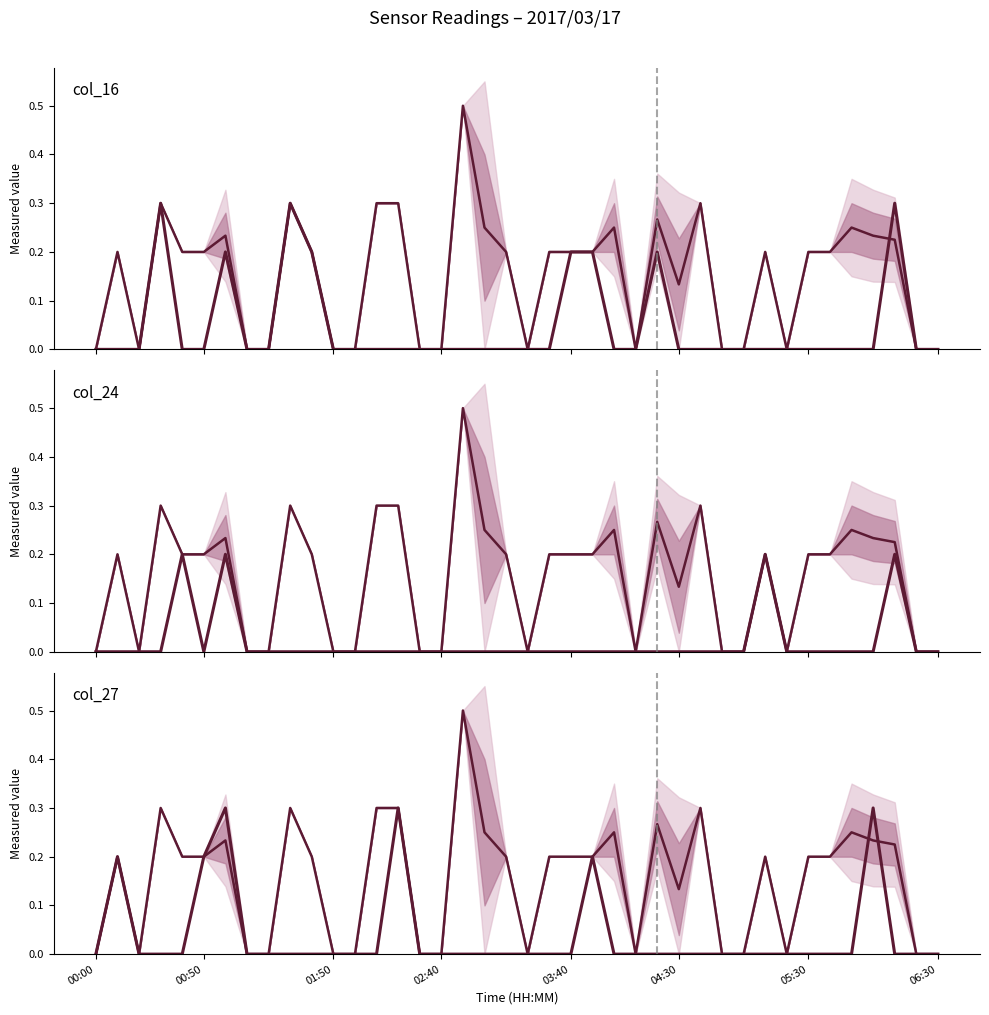

Reading left to right, what are all the values shown in this chart?

mean: 0.0	0.2	0.0	0.3	0.2	0.2	0.2	0.0	0.0	0.3	0.2	0.0	0.0	0.3	0.3	0.0	0.0	0.5	0.2	0.2	0.0	0.2	0.2	0.2	0.2	0.0	0.3	0.1	0.3	0.0	0.0	0.2	0.0	0.2	0.2	0.2	0.2	0.2	0.0	0.0
col_16: 0.0	0.0	0.0	0.3	0.0	0.0	0.2	0.0	0.0	0.3	0.2	0.0	0.0	0.0	0.0	0.0	0.0	0.0	0.0	0.0	0.0	0.0	0.2	0.2	0.0	0.0	0.2	0.0	0.0	0.0	0.0	0.0	0.0	0.0	0.0	0.0	0.0	0.3	0.0	0.0
col_24: 0.0	0.0	0.0	0.0	0.2	0.0	0.2	0.0	0.0	0.0	0.0	0.0	0.0	0.0	0.0	0.0	0.0	0.0	0.0	0.0	0.0	0.0	0.0	0.0	0.0	0.0	0.0	0.0	0.0	0.0	0.0	0.2	0.0	0.0	0.0	0.0	0.0	0.2	0.0	0.0
col_27: 0.0	0.2	0.0	0.0	0.0	0.2	0.3	0.0	0.0	0.0	0.0	0.0	0.0	0.0	0.3	0.0	0.0	0.0	0.0	0.0	0.0	0.0	0.0	0.2	0.0	0.0	0.0	0.0	0.0	0.0	0.0	0.0	0.0	0.0	0.0	0.0	0.3	0.0	0.0	0.0